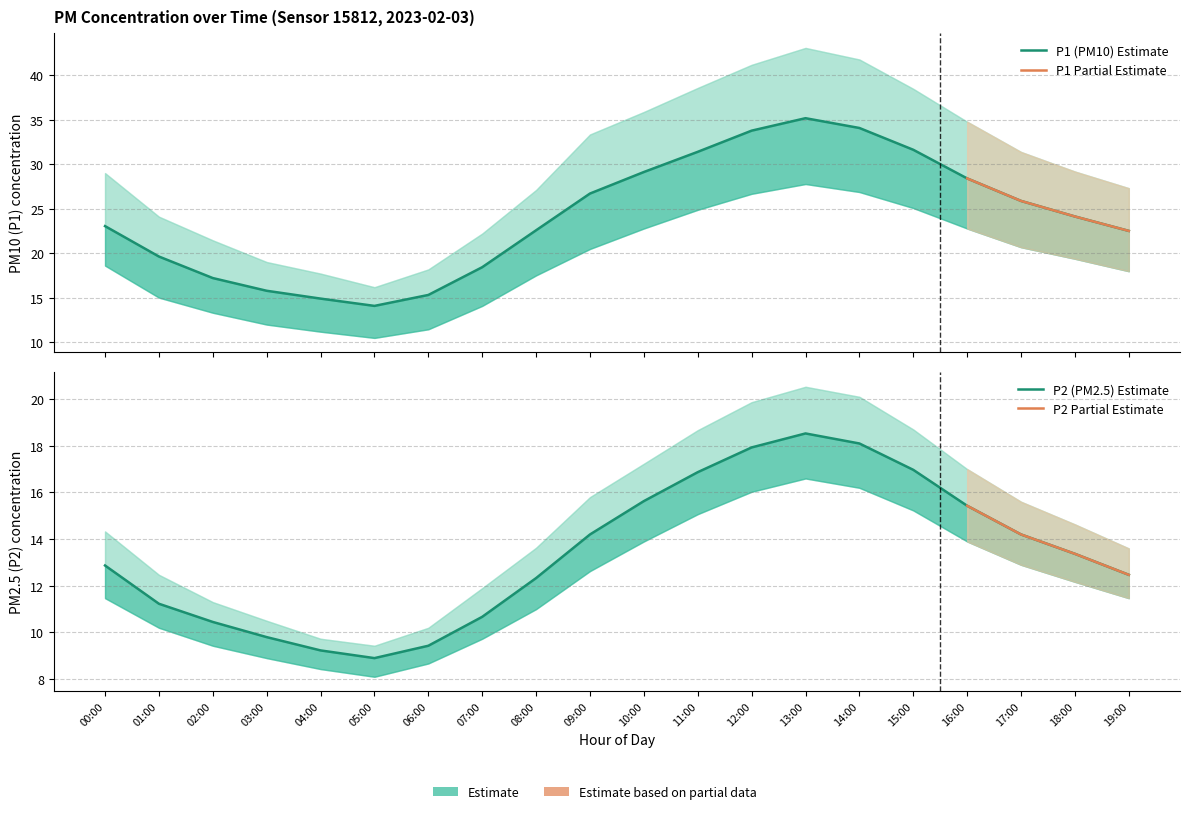

What is the difference between the second highest and second lowest values in the P1_lower series?

15.7